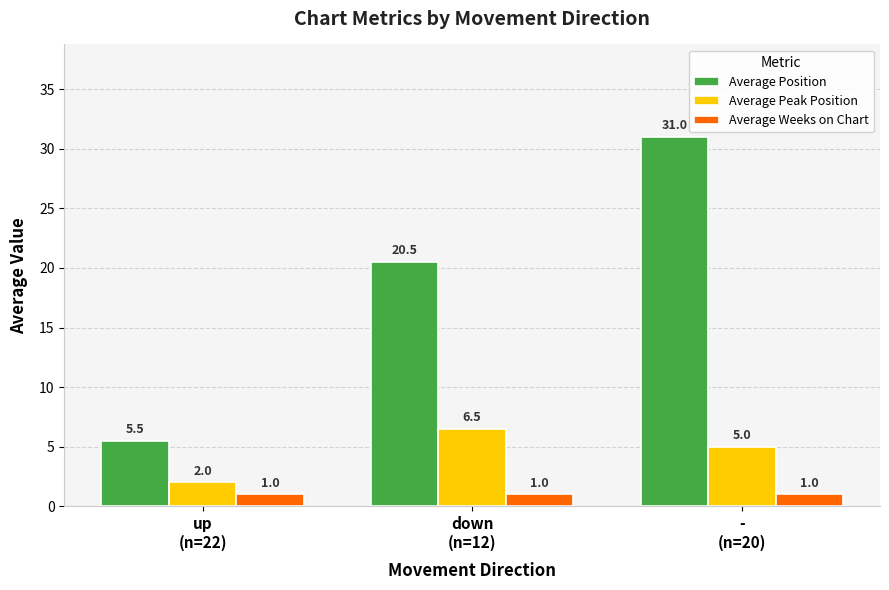

The Average Weeks on Chart series shows 1.0 at down
(n=12). True or false?

True